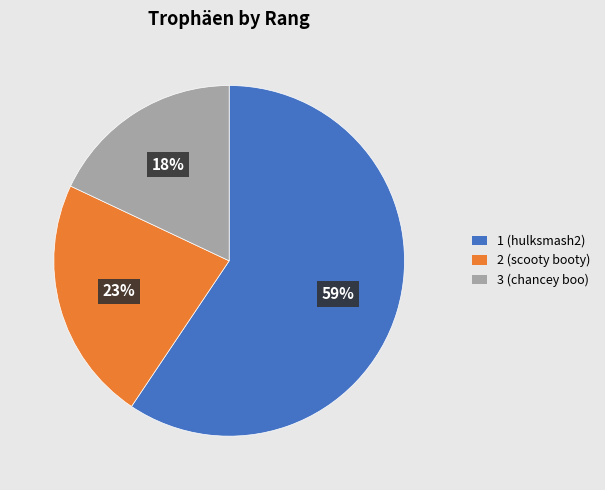

To the nearest percent, what percentage of the pie is 2 (scooty booty)?

23%